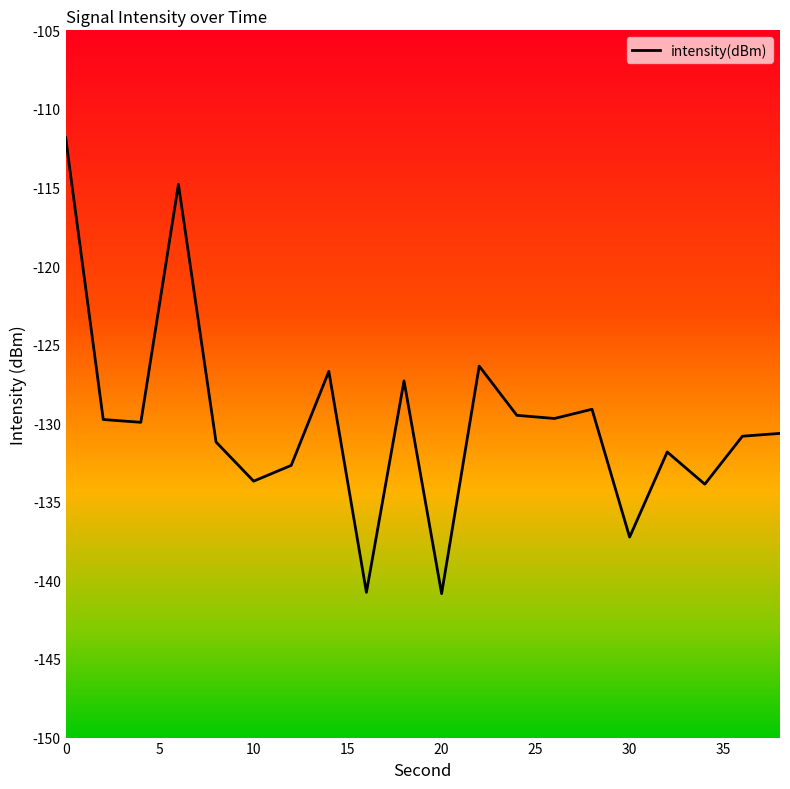

Does the chart have visible grid lines?

No